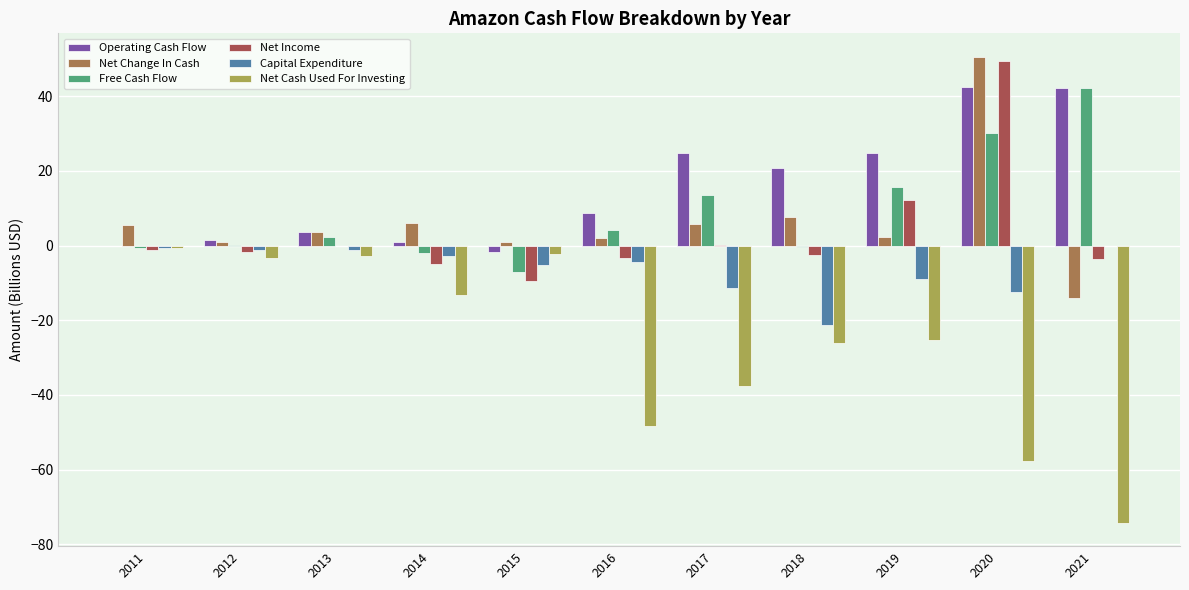

Which series has the largest total across all categories?

Operating Cash Flow